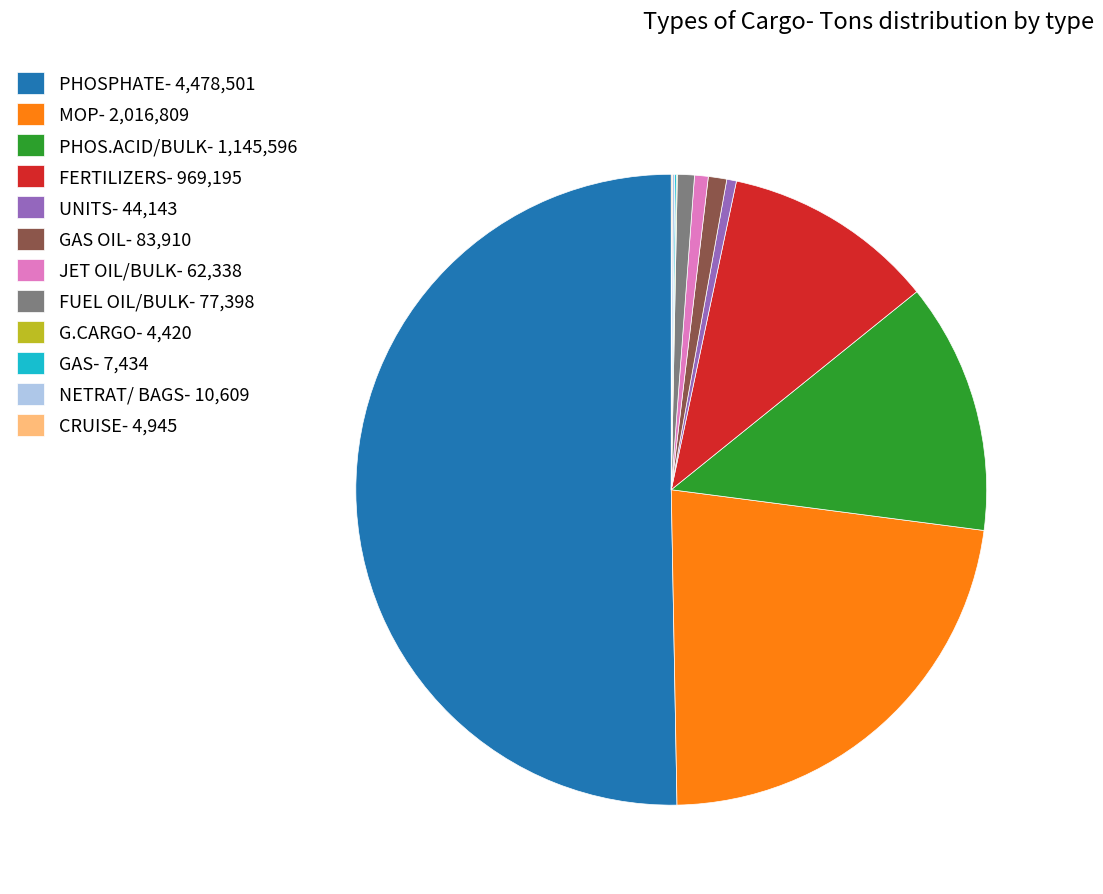

Which slice represents more than half of the pie?

PHOSPHATE- 4,478,501